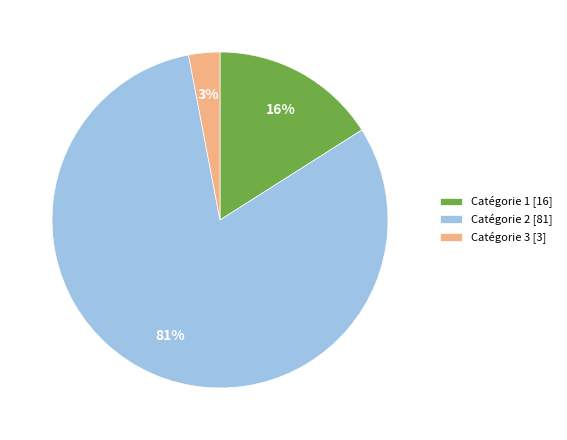

Which has a higher value, Catégorie 1 [16] or Catégorie 2 [81]?

Catégorie 2 [81]